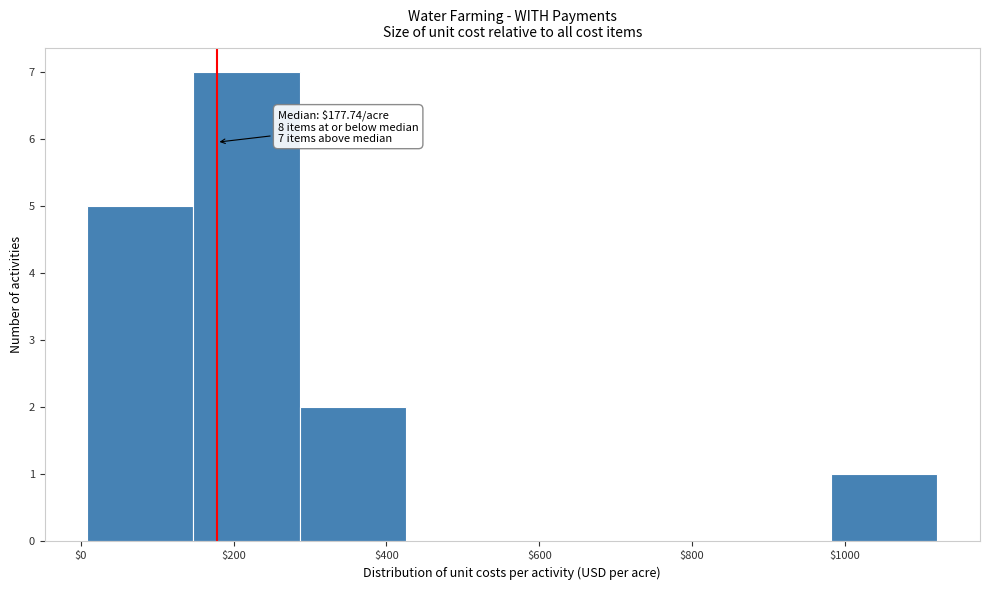

Over which range of the x-axis is the bar tallest?

140 to 280